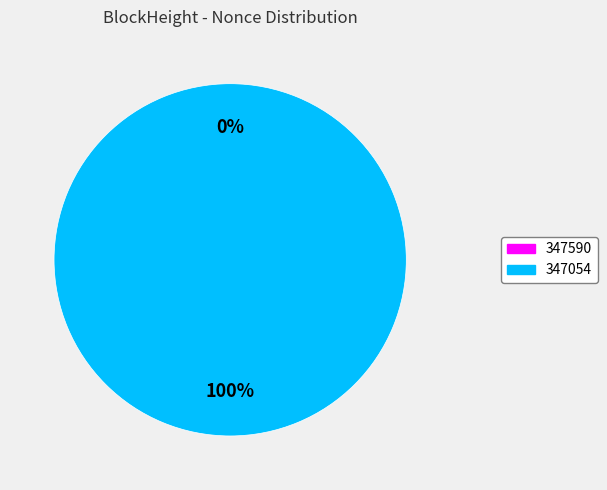

What percentage is the 347054 slice, to the nearest percent?

100%